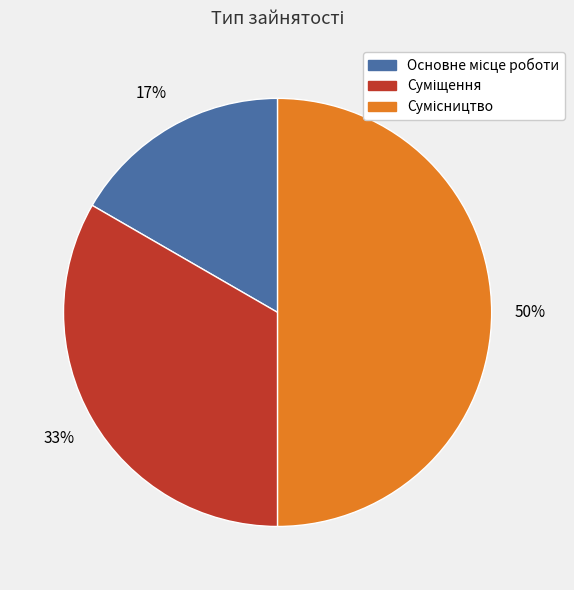

To the nearest percent, what is the average slice percentage?

33%